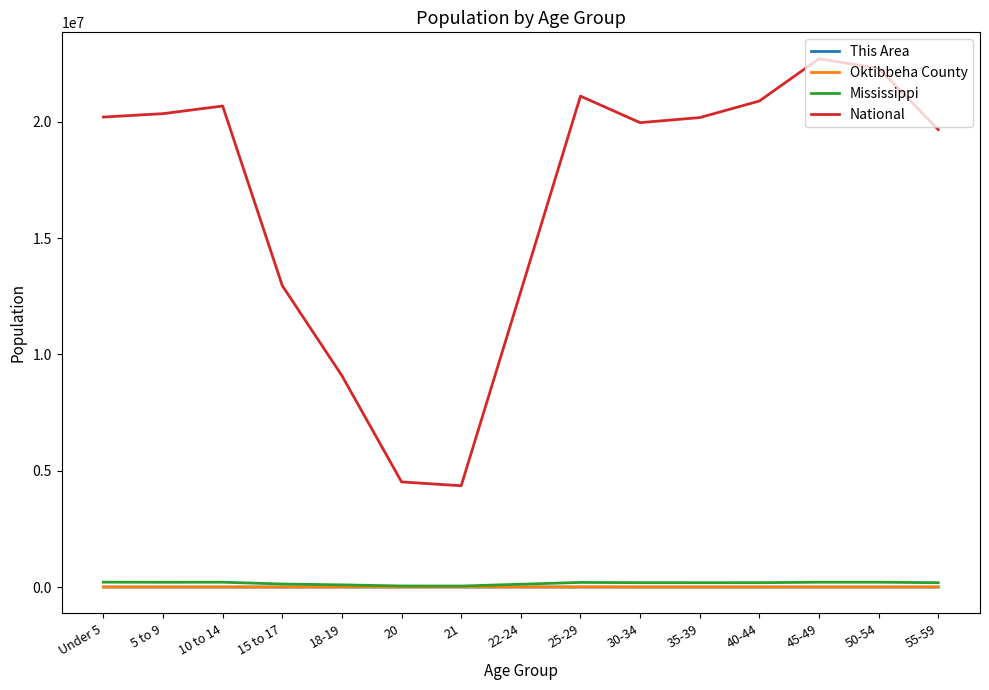

How many categories are shown in the chart?

15